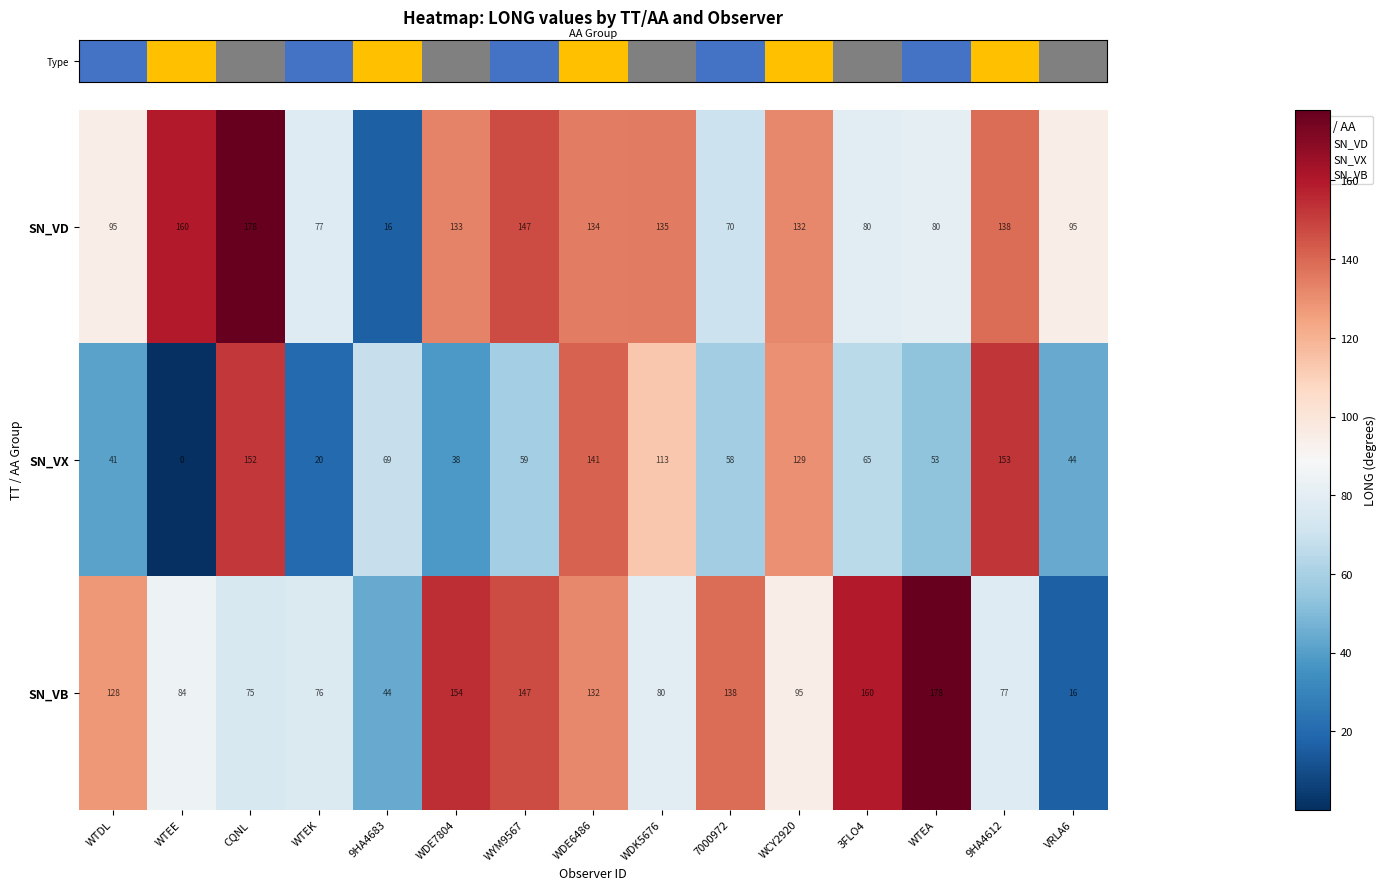

At which label is SN_VX closest to 76?

9HA4683